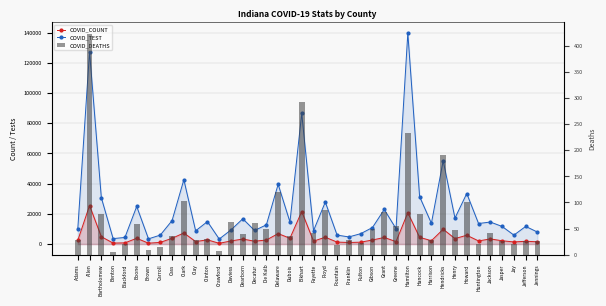

What is the spread (max minus min) of values at Daviess?

9323